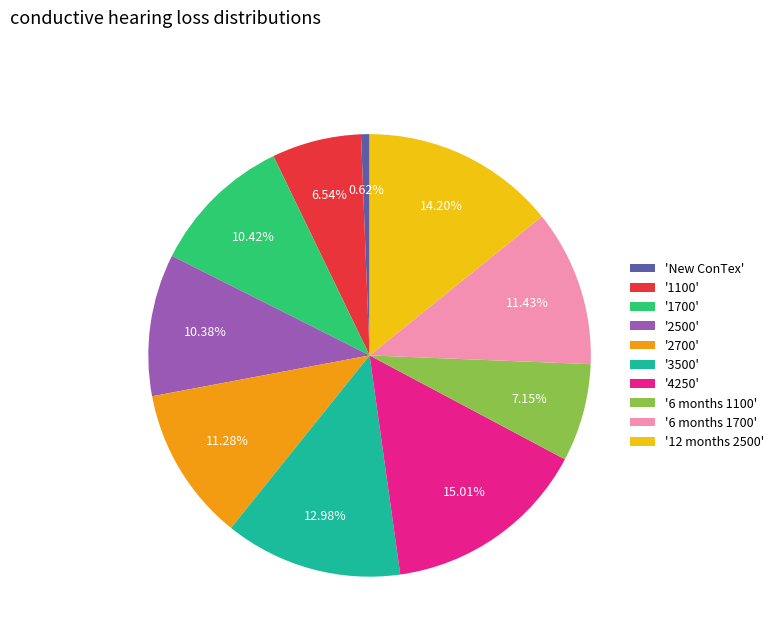

Is there a majority slice in this chart?

No